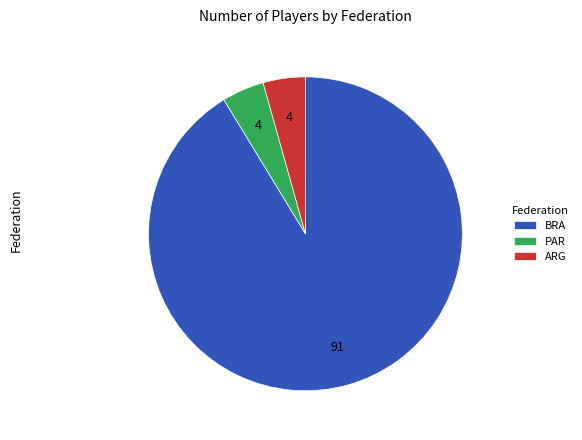

How many segments does this pie chart have?

3